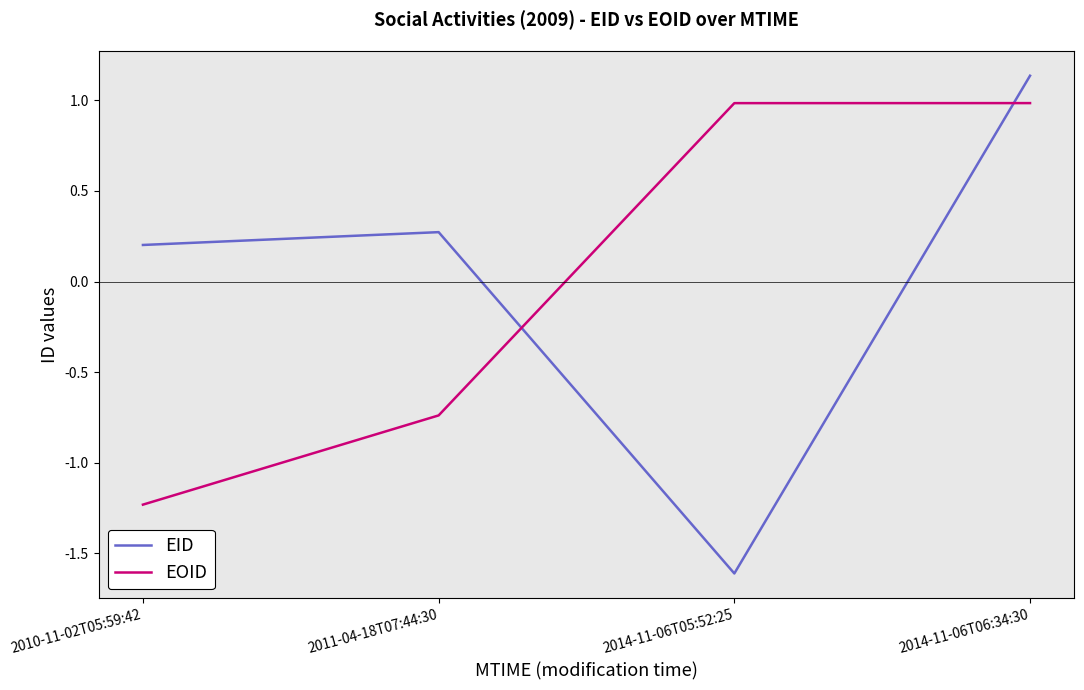

How many values in EID are above zero?

3